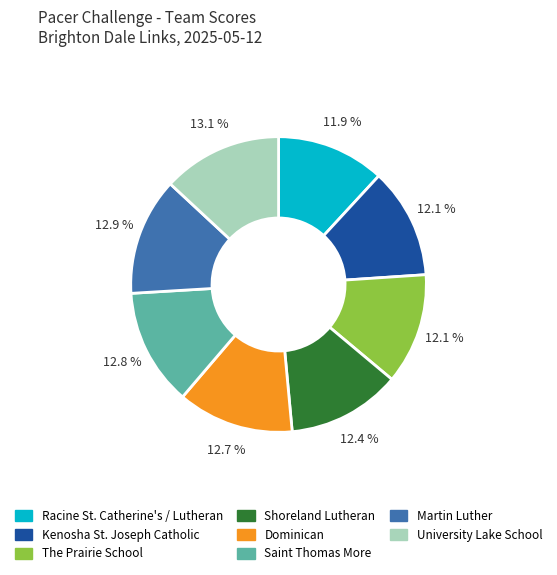

What is the ratio of the value at Saint Thomas More to the value at University Lake School?

1.0